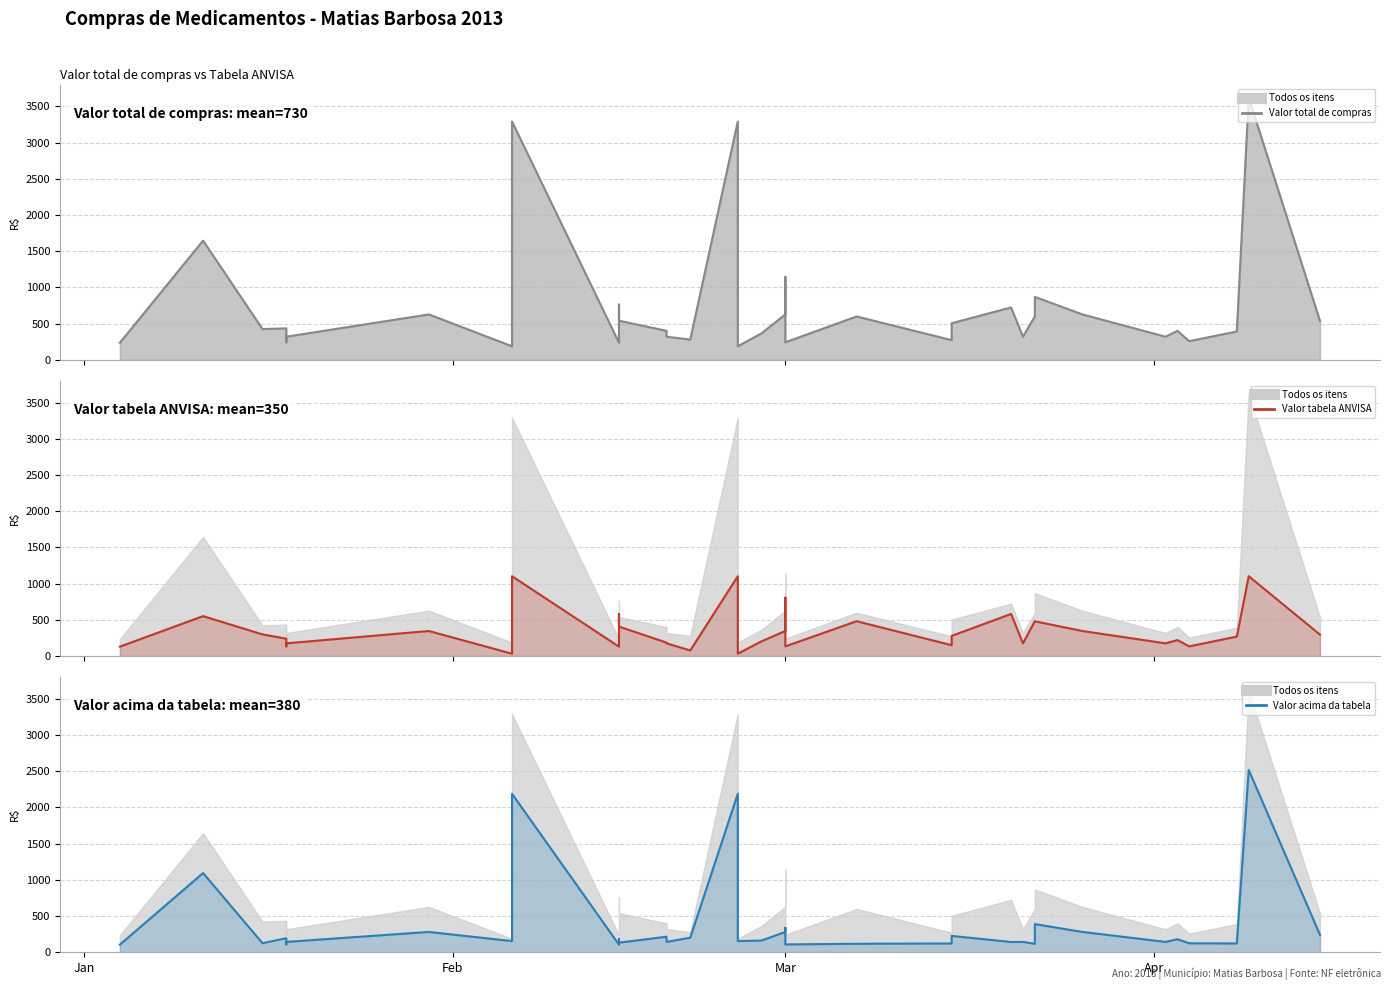

Reading left to right, list all the values displayed in this chart.

Valor total de compras line: 235.4	1645.3	424.0	434.3	242.1	318.6	626.7	186.4	3290.6	235.4	763.0	539.9	400.5	318.6	279.2	3290.6	186.4	365.7	626.7	1144.8	242.1	598.2	271.6	434.3	504.6	722.9	318.6	598.2	868.6	626.7	318.6	400.2	257.3	390.9	3619.6	536.4
Valor tabela ANVISA line: 129.9	551.0	298.7	239.6	133.6	175.4	345.8	32.1	1101.9	129.9	581.0	407.0	185.6	175.4	77.5	1101.9	32.1	203.5	345.8	806.4	133.6	480.9	149.8	239.6	278.4	581.0	175.4	480.9	479.2	345.8	175.4	220.3	133.6	268.8	1101.9	295.9
Valor acima da tabela line: 105.5	1094.3	125.3	194.7	108.5	143.3	280.9	154.3	2188.7	105.5	182.0	132.8	214.9	143.3	201.7	2188.7	154.3	162.2	280.9	338.4	108.5	117.4	121.8	194.7	226.2	141.8	143.3	117.4	389.4	280.9	143.3	180.0	123.8	122.1	2517.7	240.5